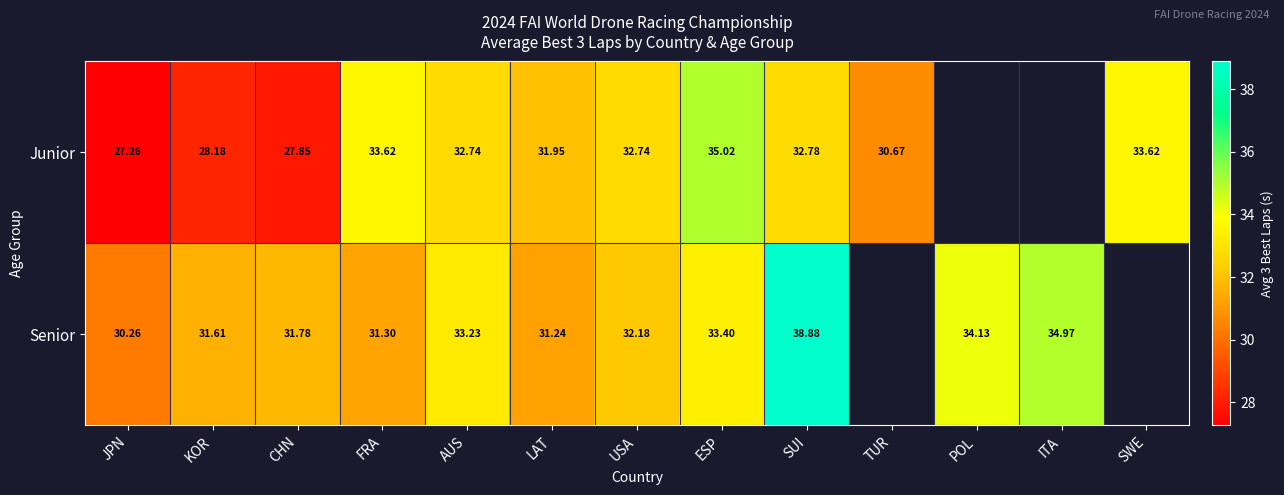

At how many categories does at least one series exceed 32?

8